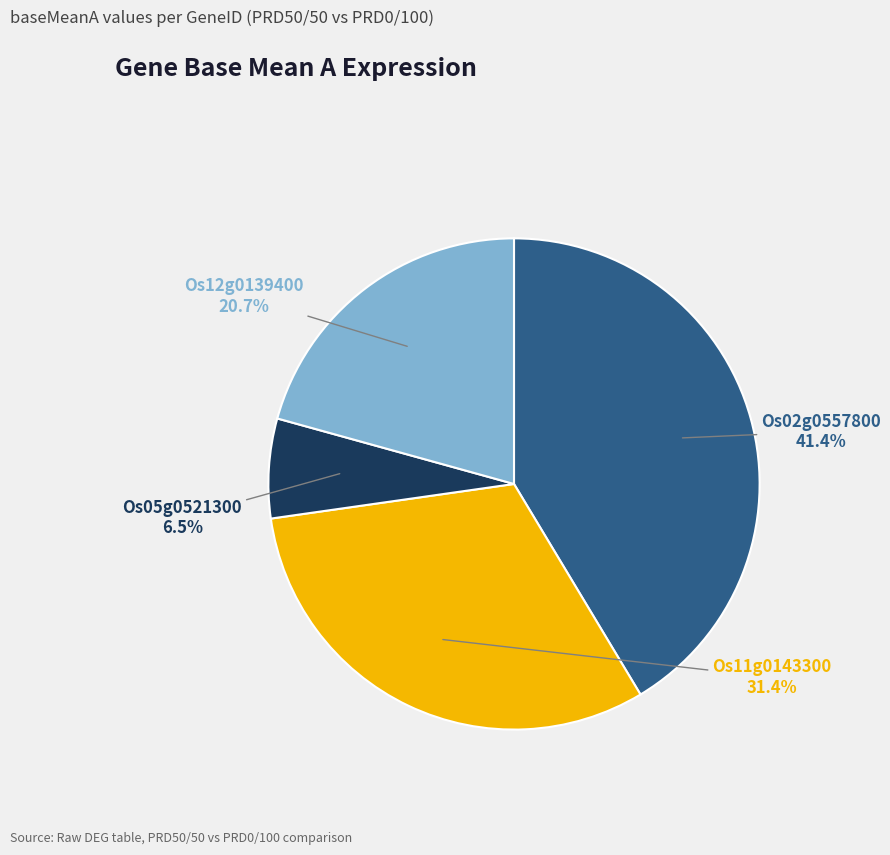

Between Os05g0521300 and Os11g0143300, which is larger?

Os11g0143300